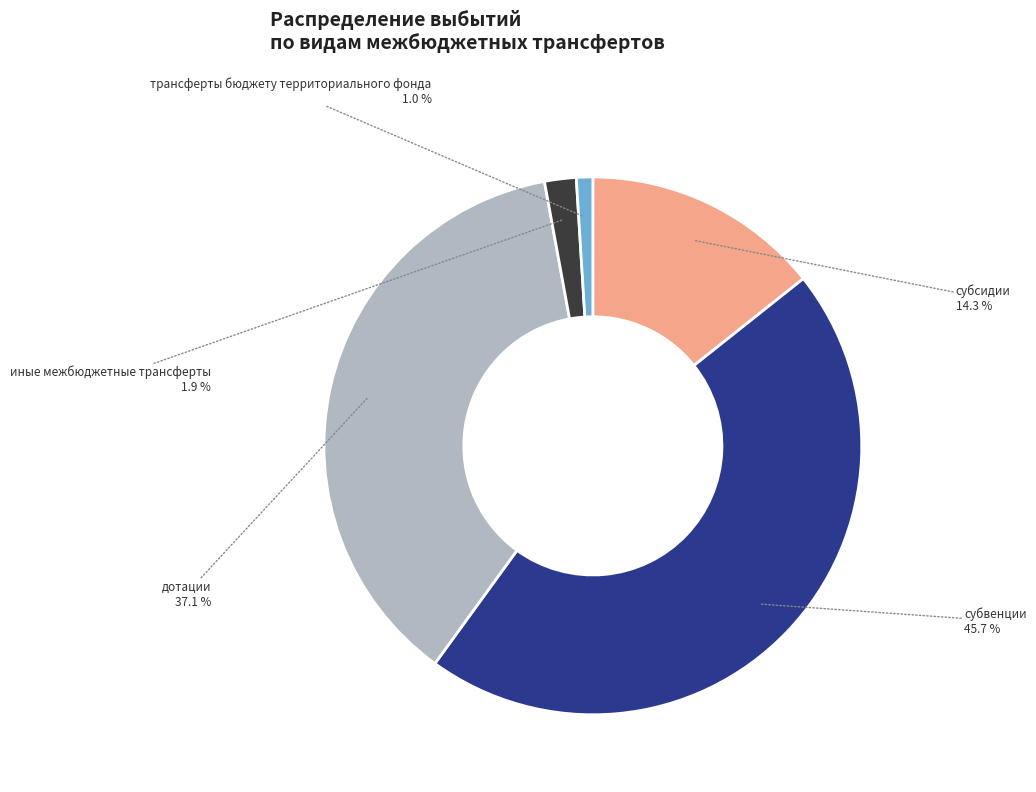

Which has a higher value, субвенции or трансферты бюджету территориального фонда?

субвенции